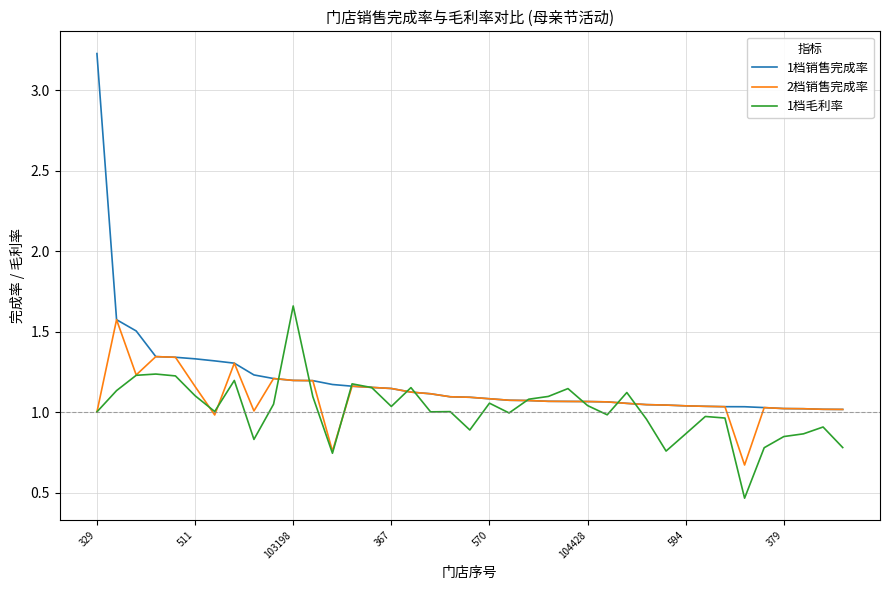

What are all the series names shown in the legend?

1档销售完成率, 2档销售完成率, 1档毛利率